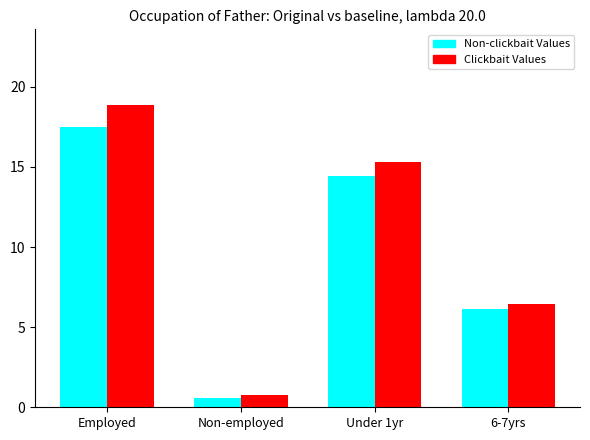

How many categories are shown in the chart?

4